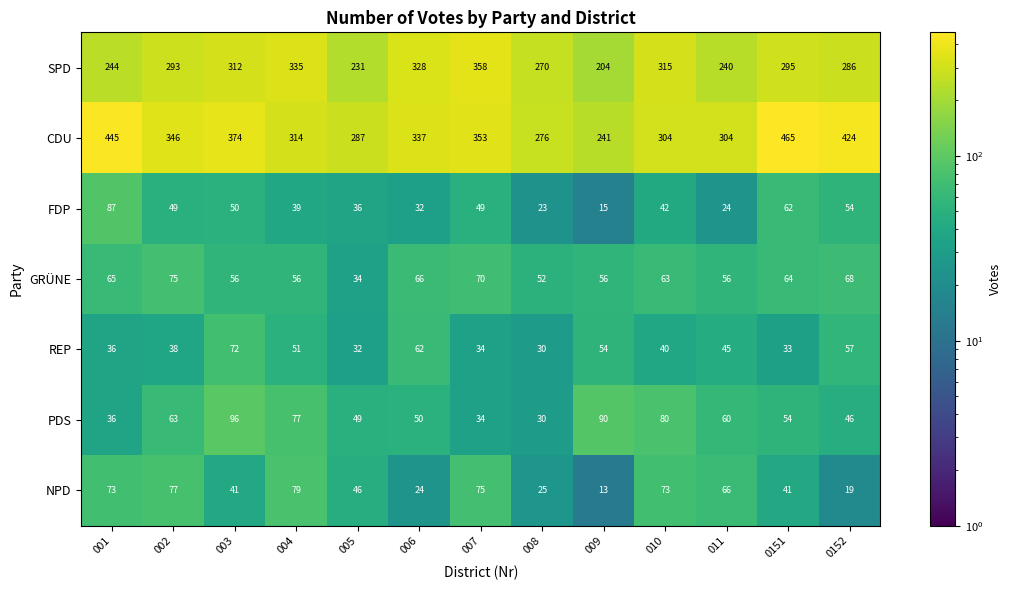

Rank the series by their maximum value, from lowest to highest.

REP, GRÜNE, NPD, FDP, PDS, SPD, CDU